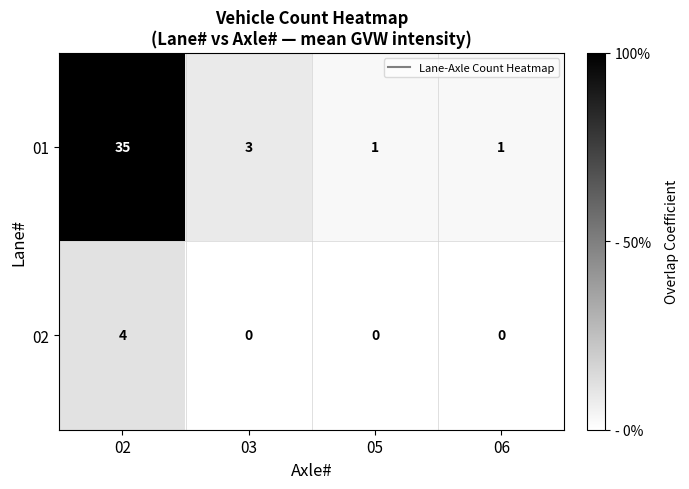

How many positive values does the 02 series have?

1